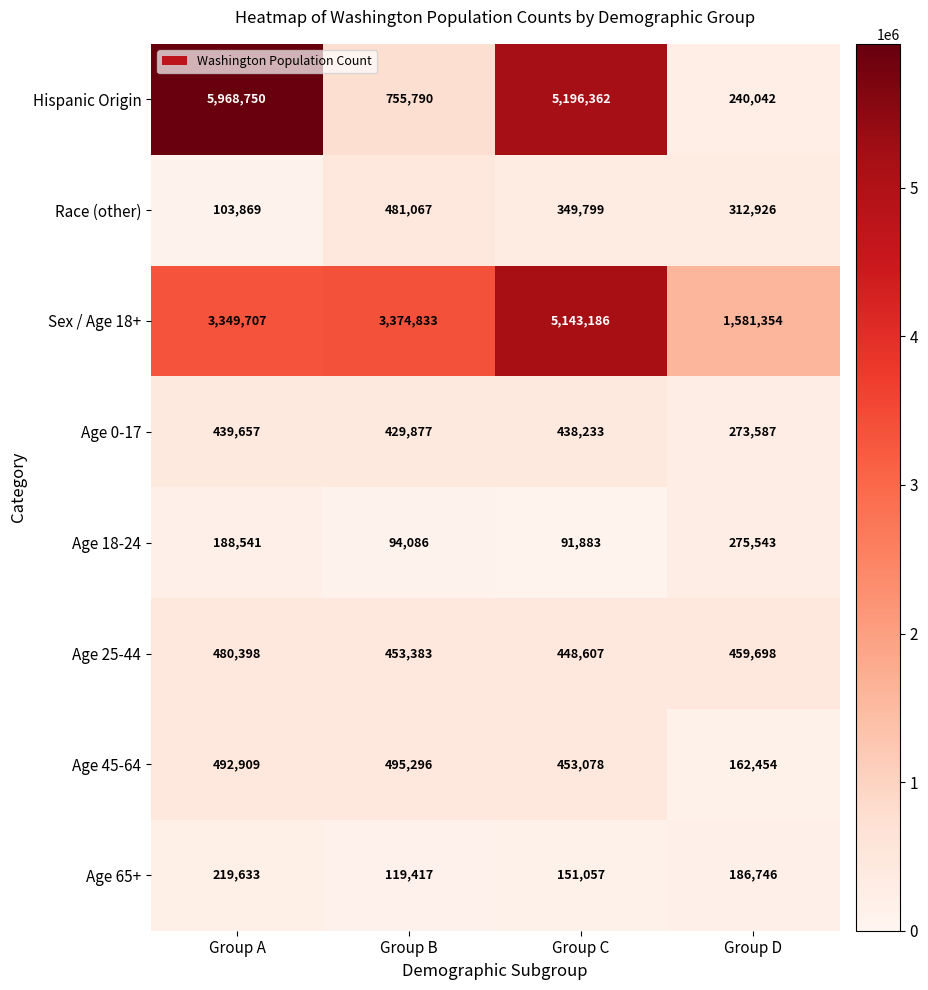

How many data points does each series have?

4